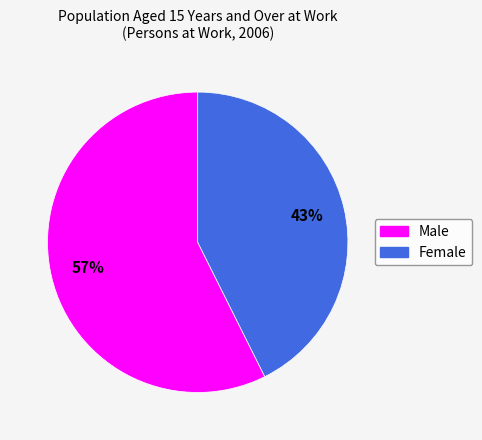

Between Female and Male, which is larger?

Male